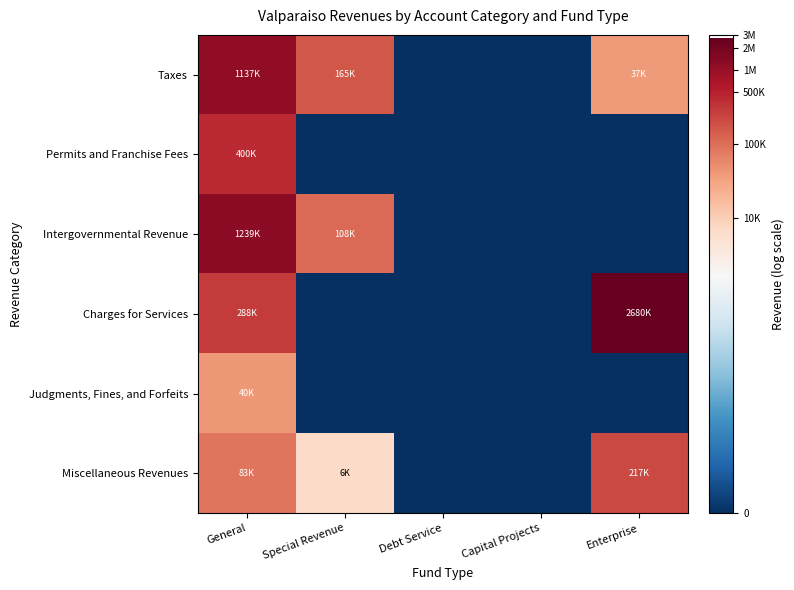

What is the difference between the highest and lowest values at General?

3.4